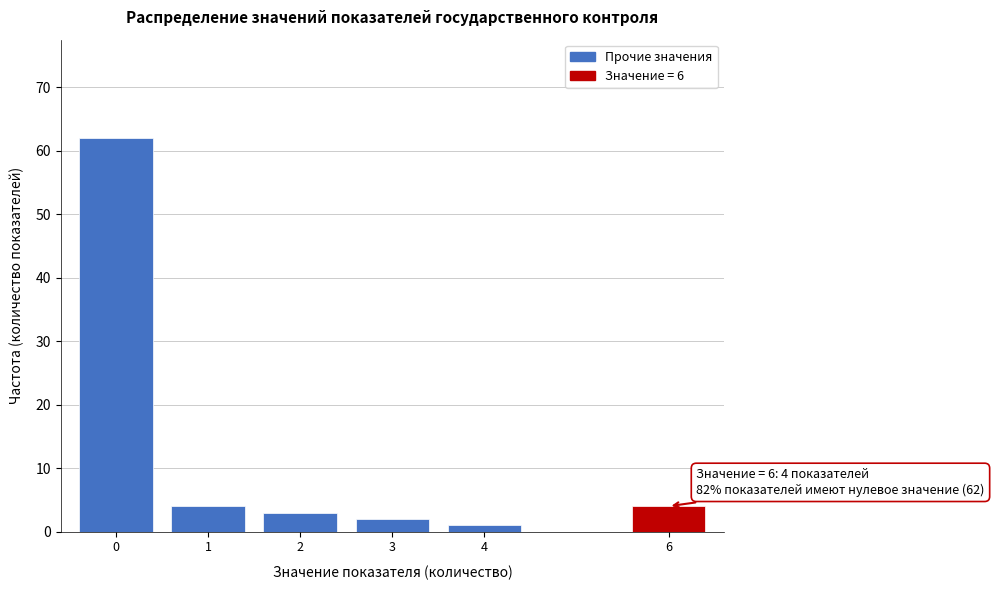

Reading left to right, what are all the values shown in this chart?

0=62	1=4	2=3	3=2	4=1	6=4